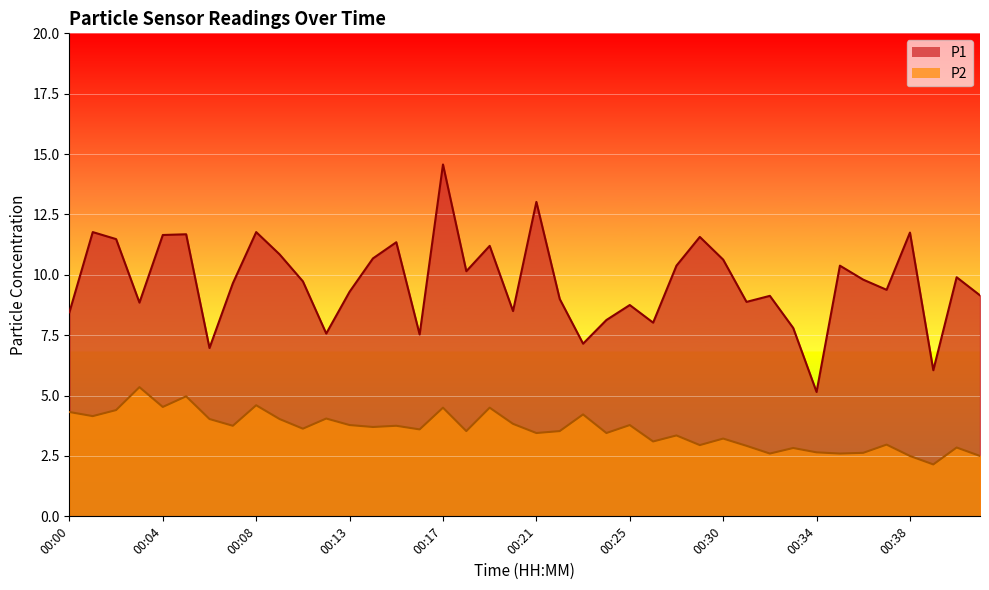

The value of P2 at 00:13 is 3.8. True or false?

True